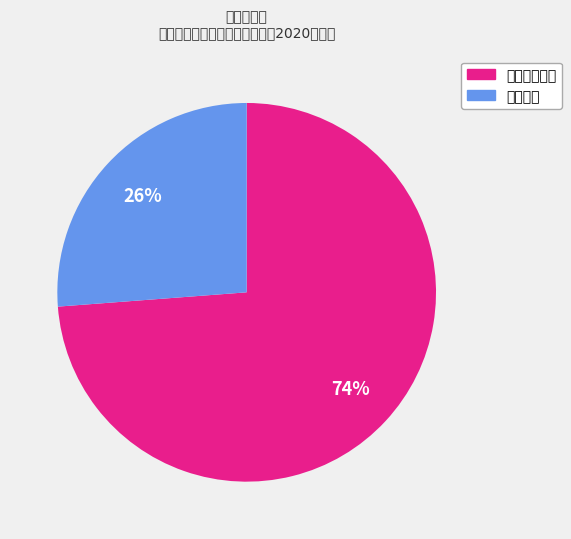

How many slices are in this pie chart?

2